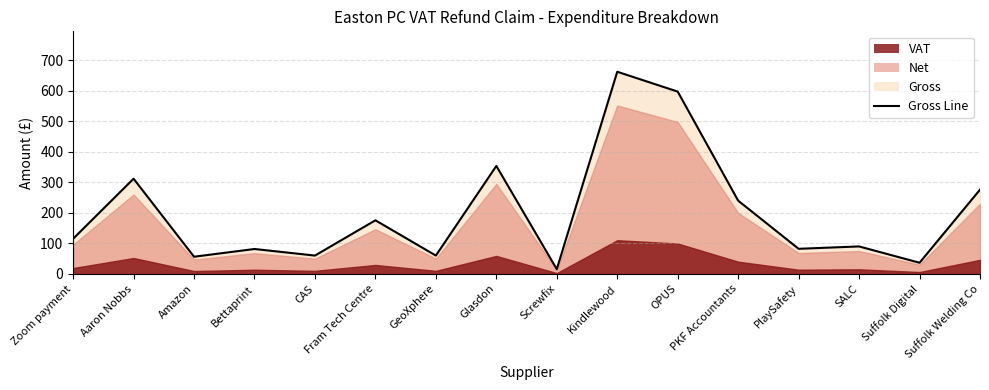

What is the value of the 9th point from the left?

15.5